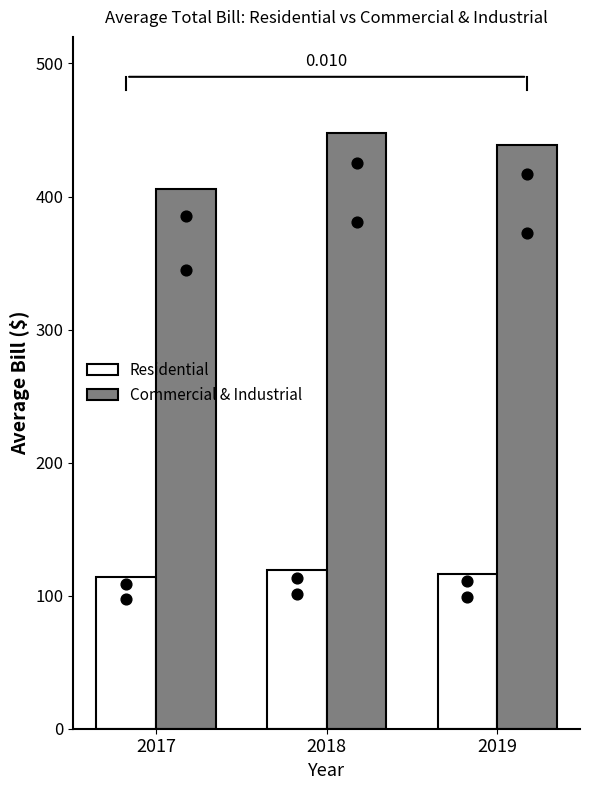

Which series has the widest spread of Y values?

Commercial & Industrial